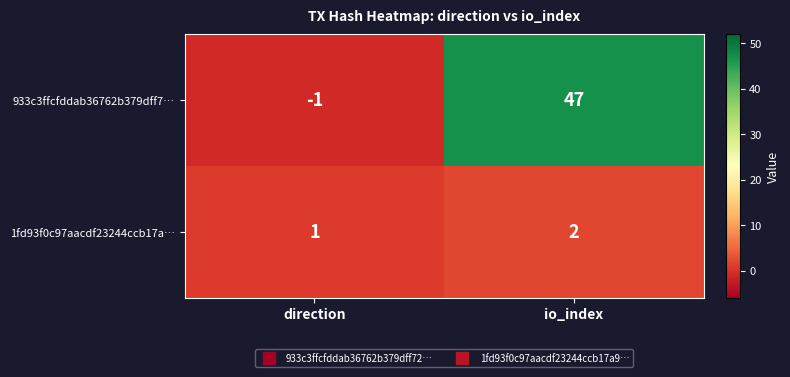

Reading left to right, list all the values displayed in this chart.

933c3ffcfddab36762b379dff7…: -1	47
1fd93f0c97aacdf23244ccb17a…: 1	2